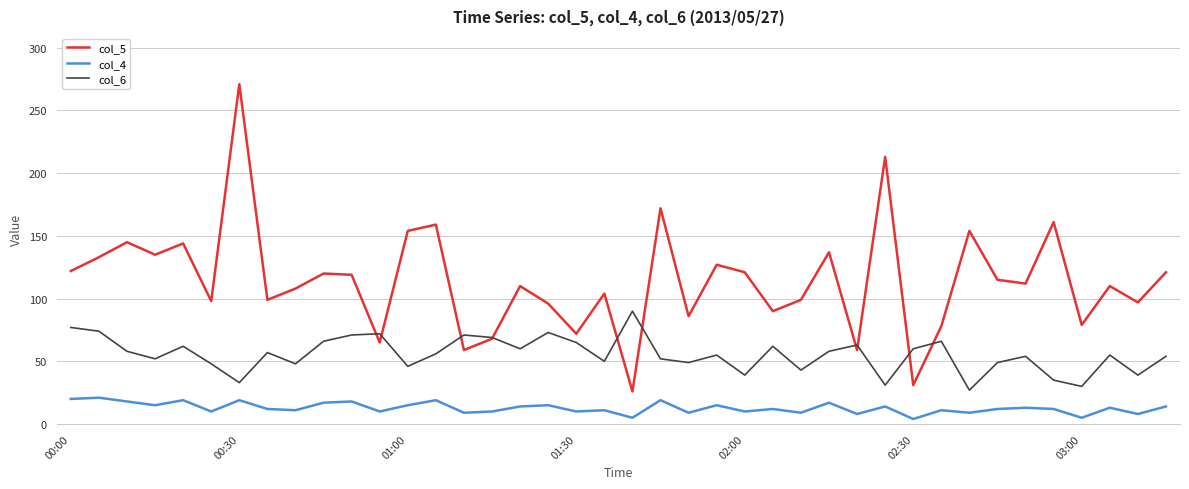

True or false: col_6 and col_4 intersect in this chart.

False